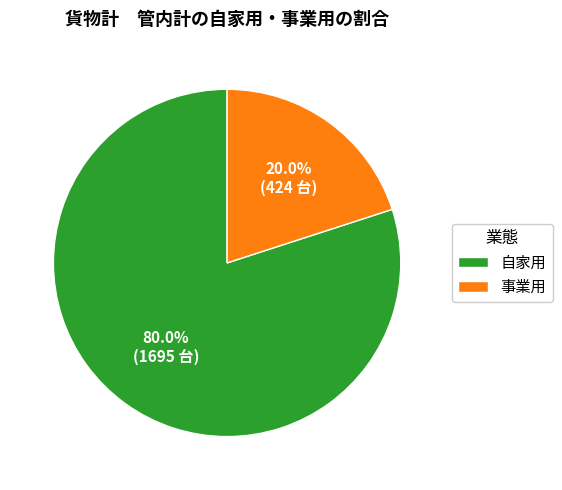

To the nearest percent, what percentage of the pie is 事業用?

20%